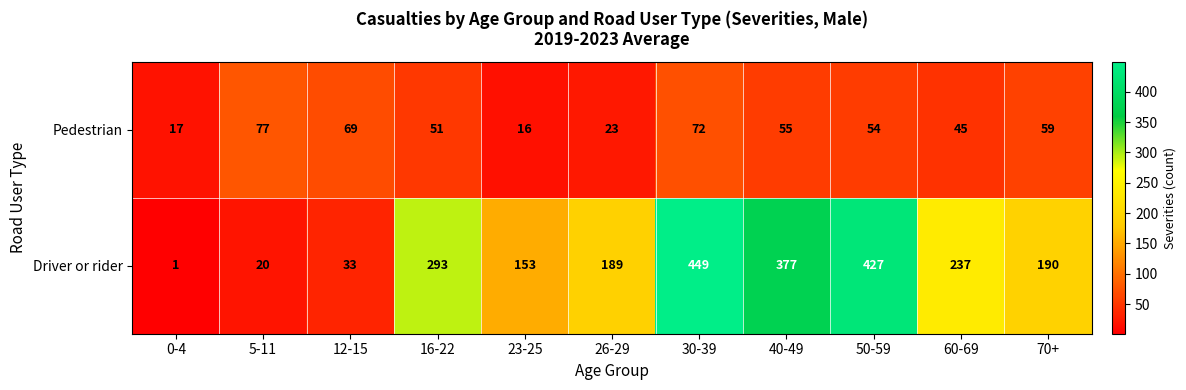

How many series are shown in this chart?

2